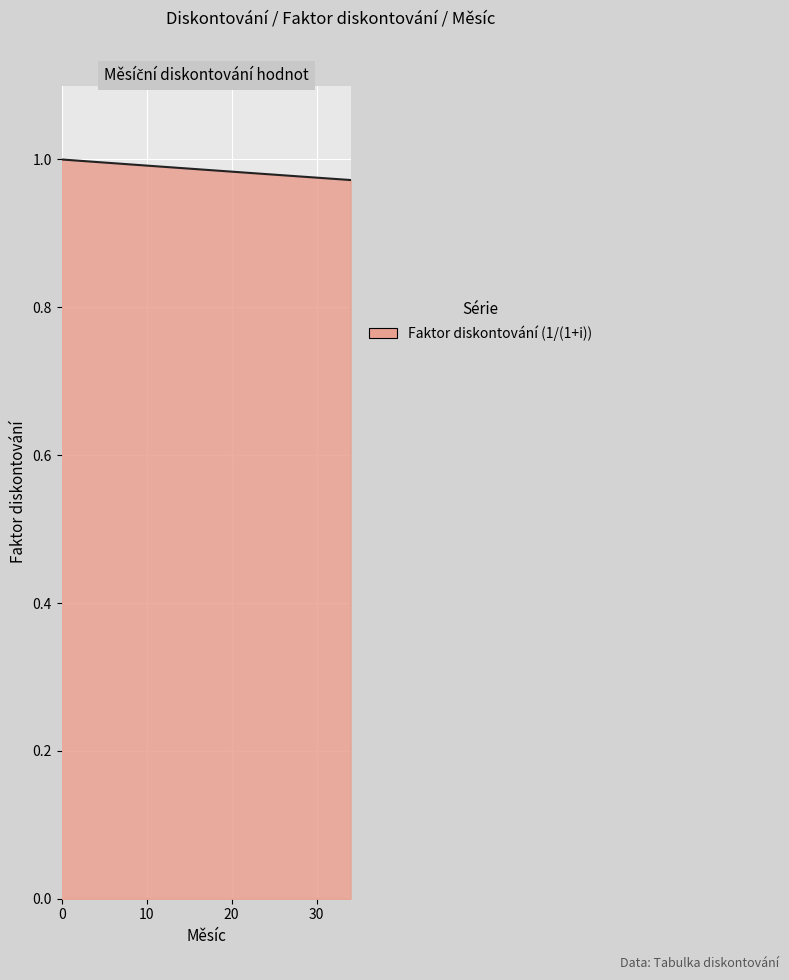

Rank the categories by value from lowest to highest.

34, 33, 32, 31, 30, 29, 28, 27, 26, 25, 24, 23, 22, 21, 20, 19, 18, 17, 16, 15, 14, 13, 12, 11, 10, 9, 8, 7, 6, 5, 4, 3, 2, 1, 0